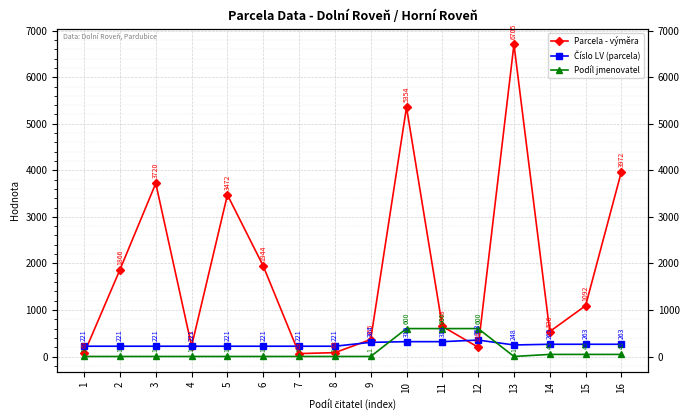

What is the smallest value displayed?

1